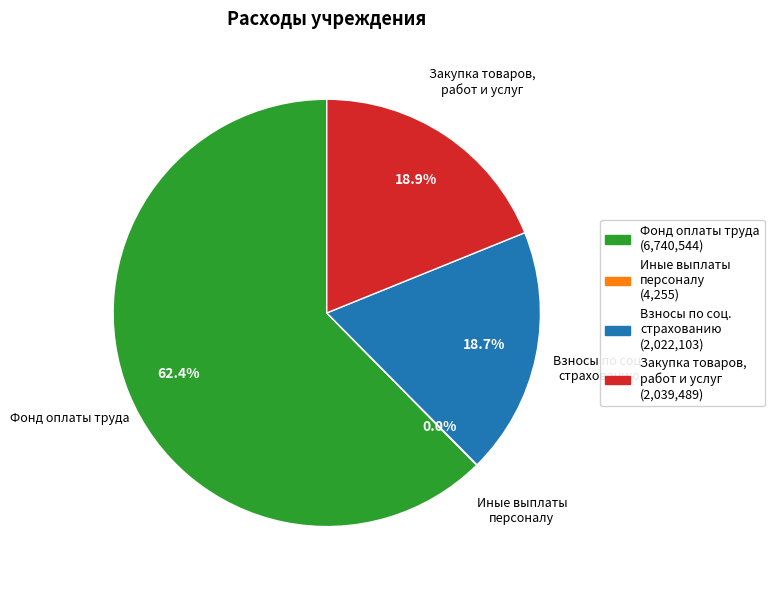

Is there a majority slice in this chart?

Yes